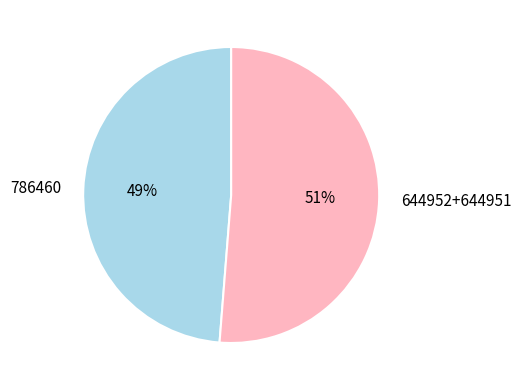

To the nearest percent, what is the combined percentage of 644952+644951 and 786460?

100%